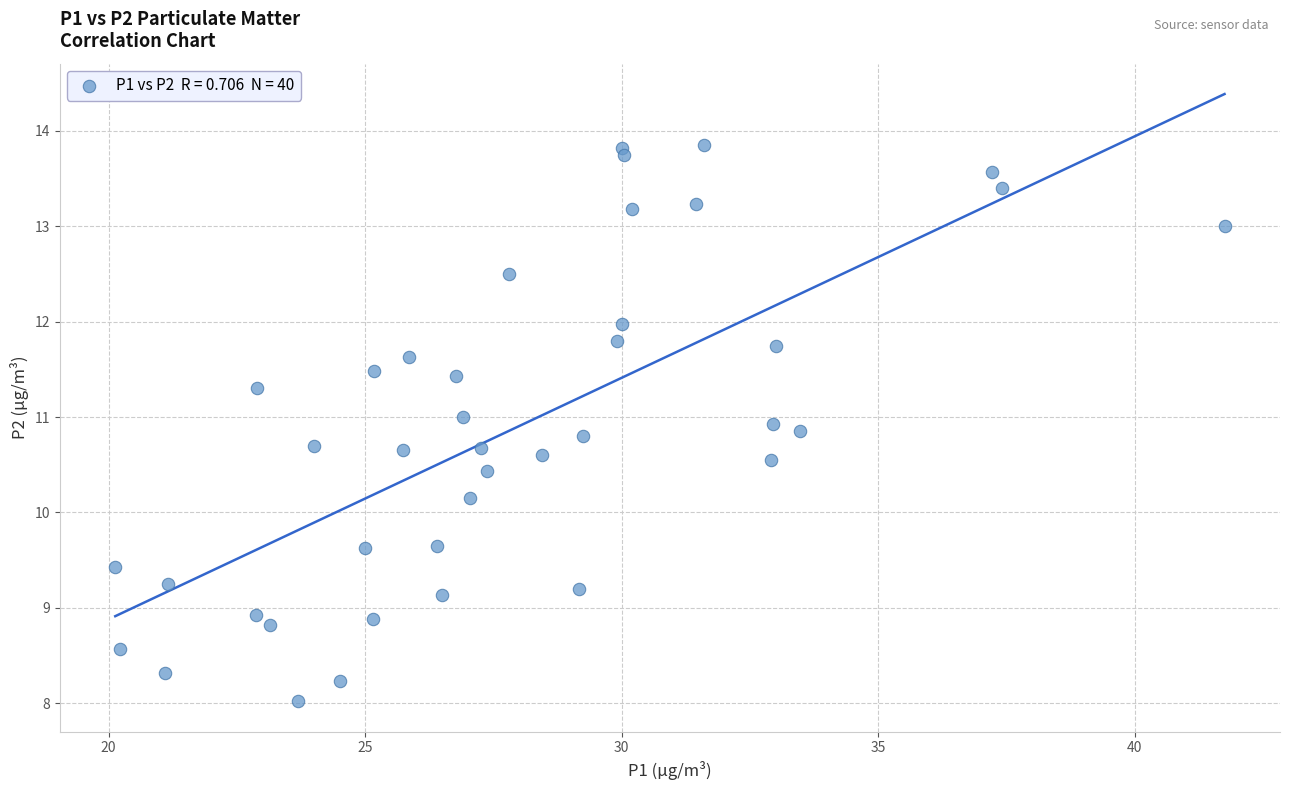

What Y value in the scatter plot is closest to 10?

10.2